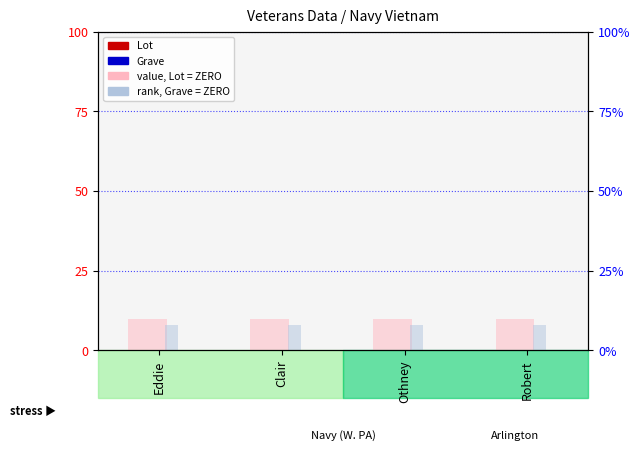

Which series has the largest range (max minus min)?

Lot